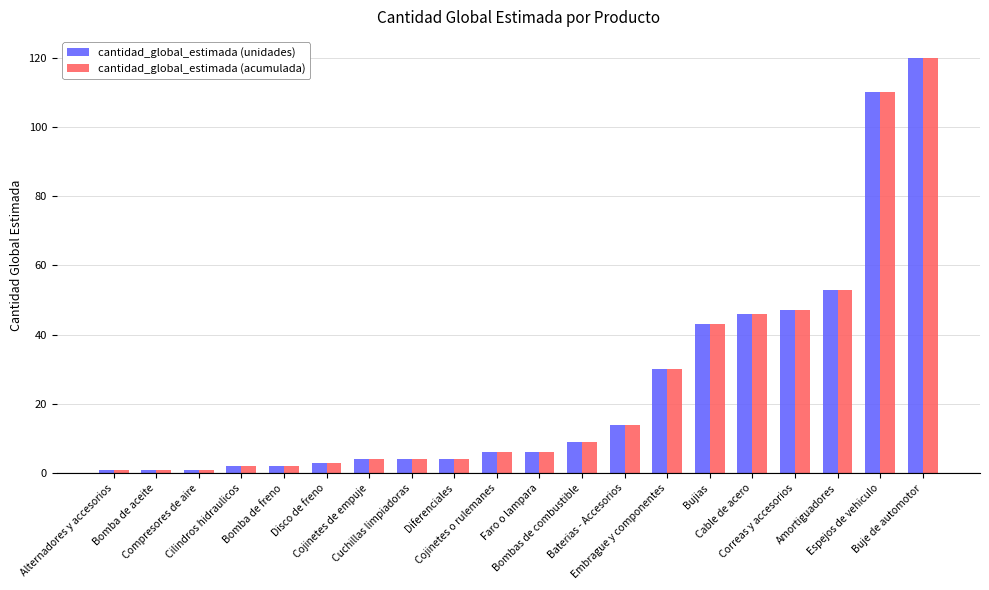

Is the value of cantidad_global_estimada (unidades) at Correas y accesorios greater than the value of cantidad_global_estimada (acumulada) at Espejos de vehiculo?

No